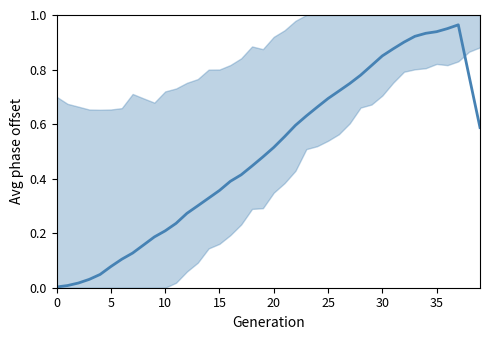

What is the average value?

0.5